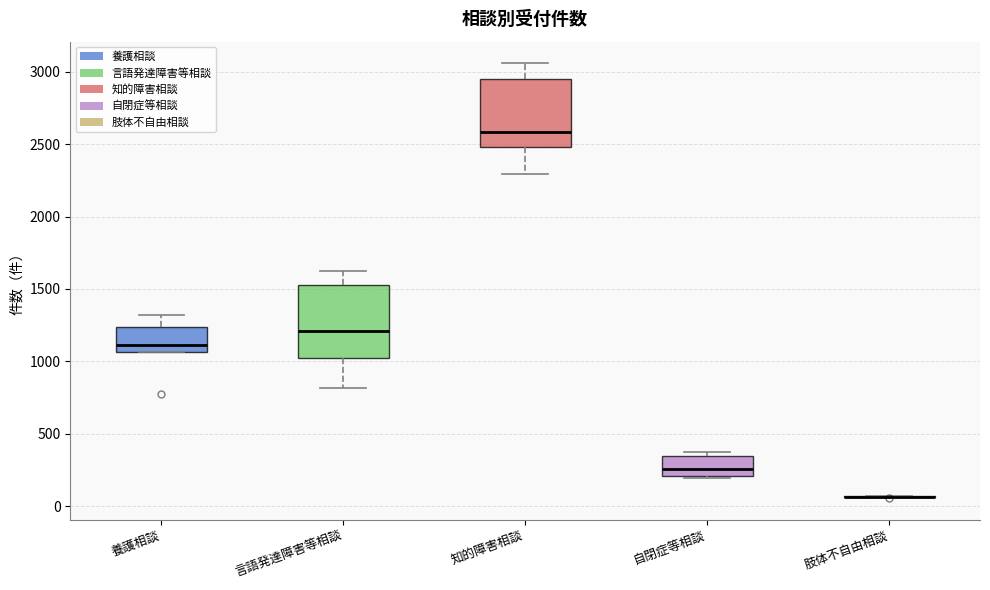

Where is the upper edge of the box for 知的障害相談 on the y-axis? The values are not printed on the chart, so give them approximately, as read against the axis.

2950